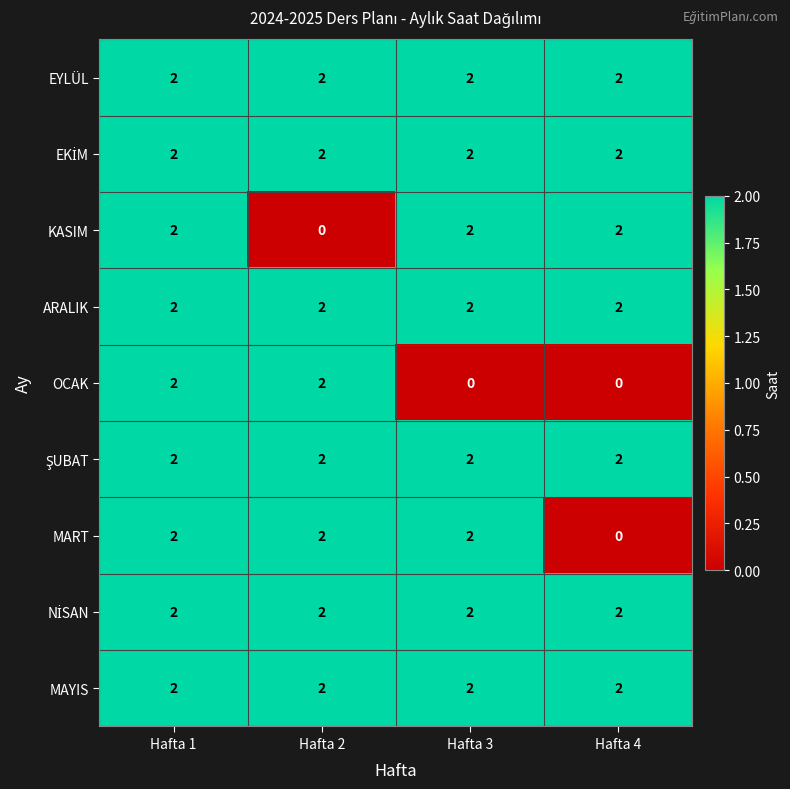

At how many categories does at least one series exceed 0?

4